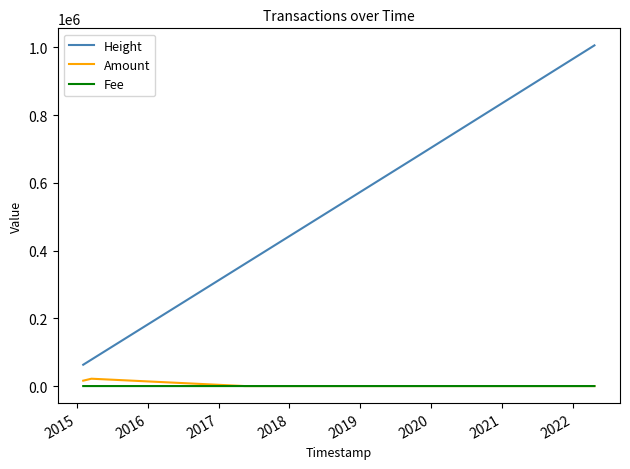

What is the lowest value of the Height series?

62963.0